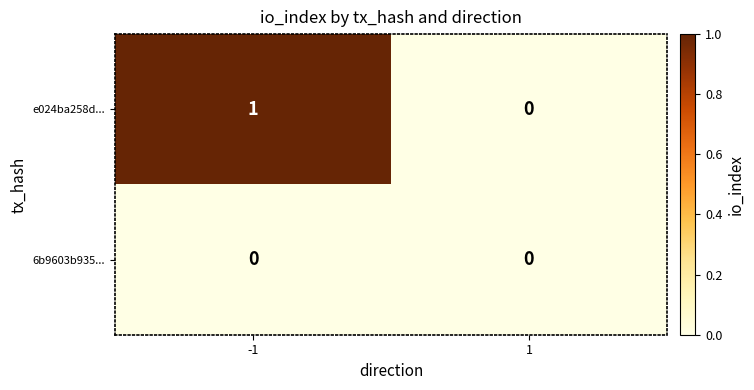

Reading left to right, extract all data points from this chart.

e024ba258d...: -1=1	1=0
6b9603b935...: -1=0	1=0